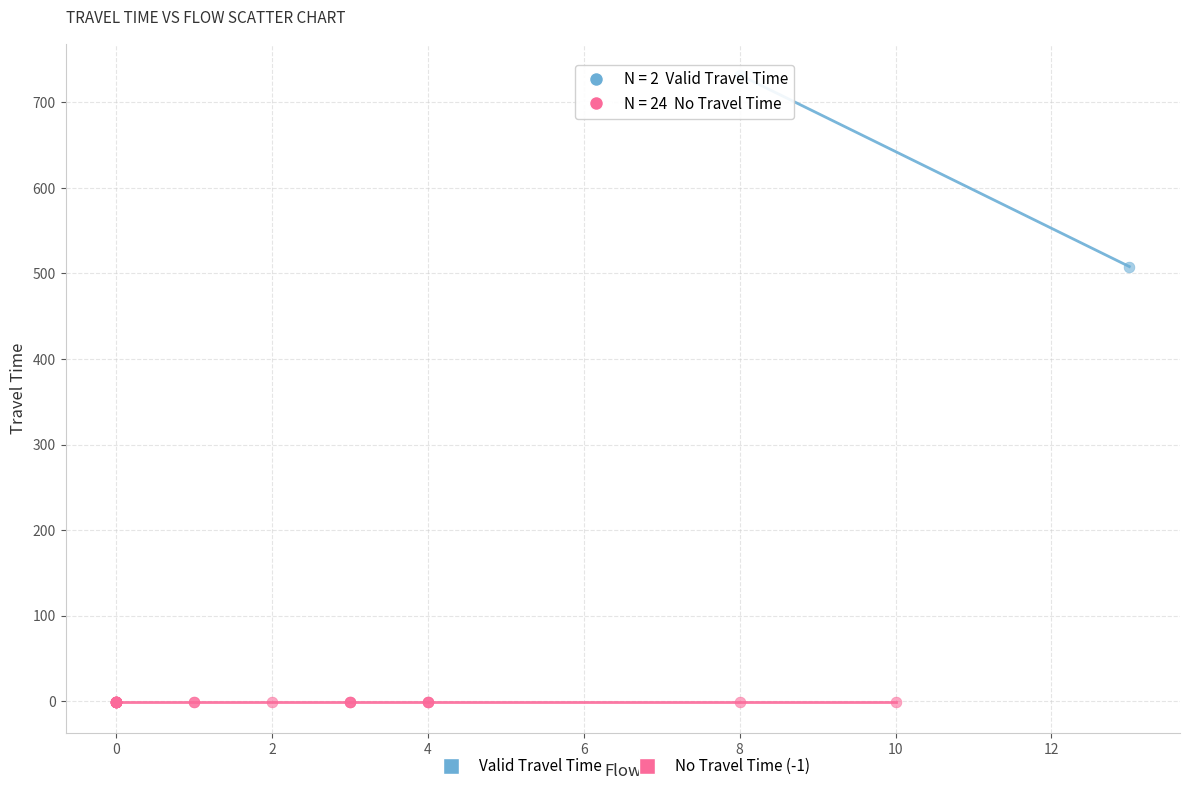

What are all the series names shown in the legend?

Valid Travel Time, No Travel Time (-1)